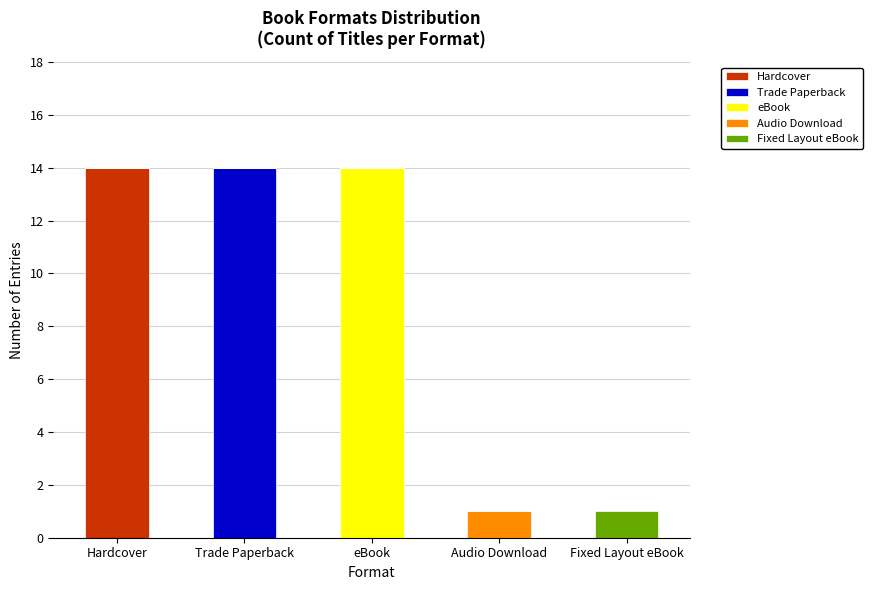

How many distinct data groups are displayed?

5